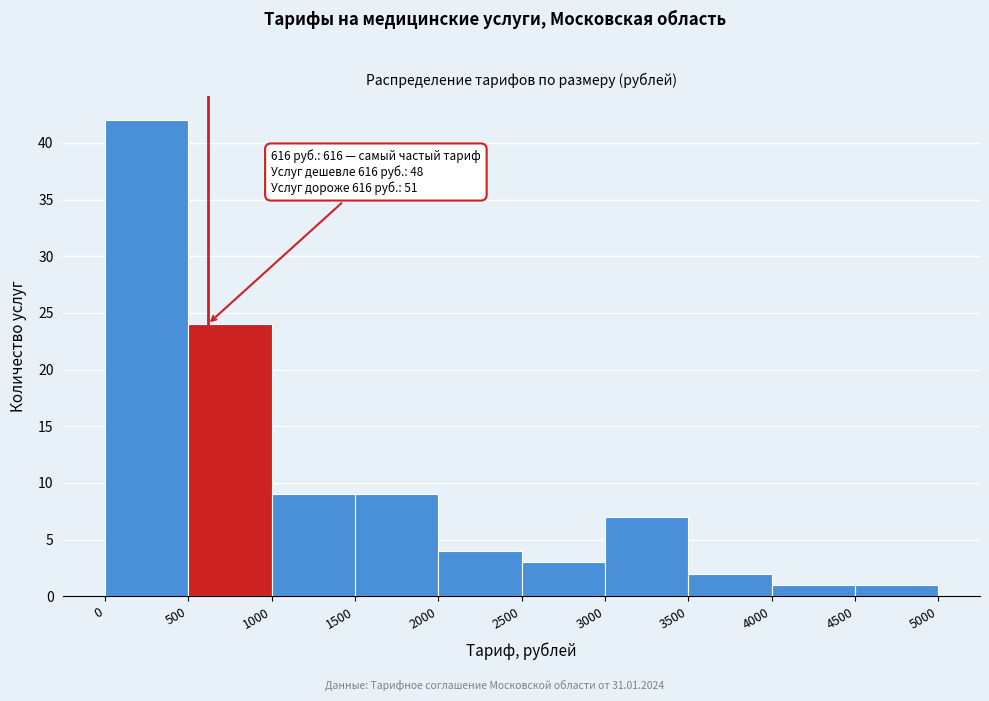

Over which range of the x-axis is the bar tallest?

0 to 500